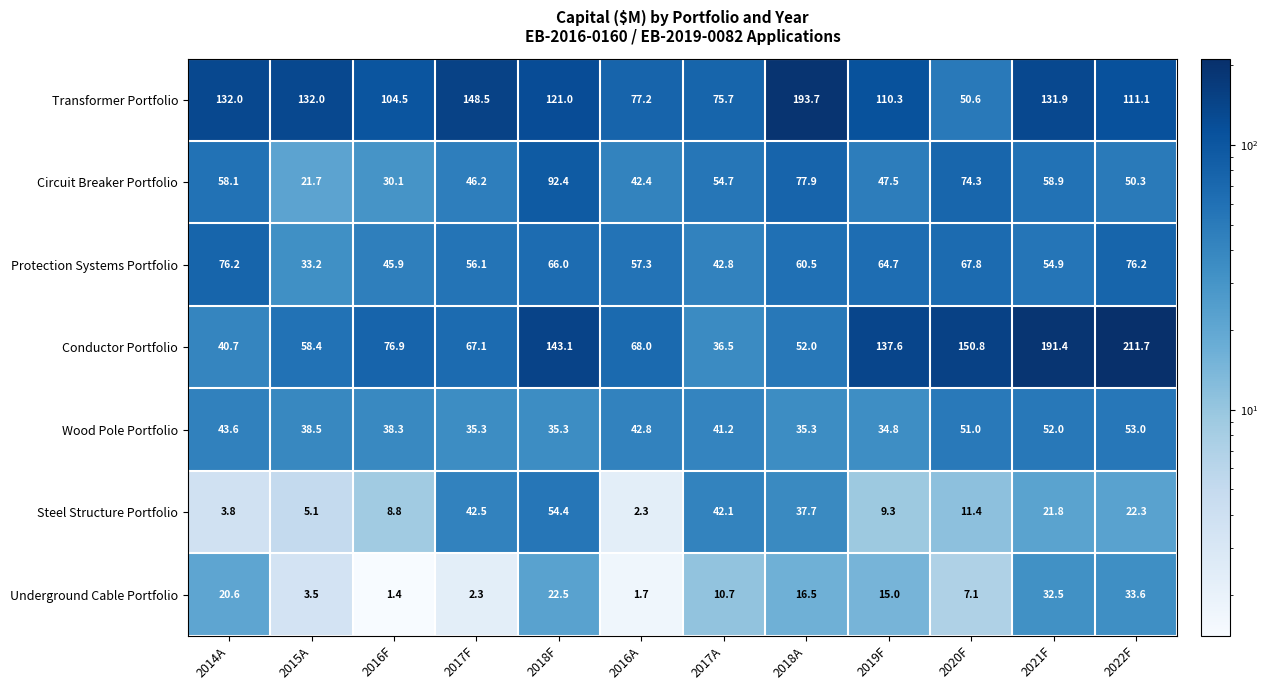

True or false: Wood Pole Portfolio has a value of 79.8 at 2020F.

False